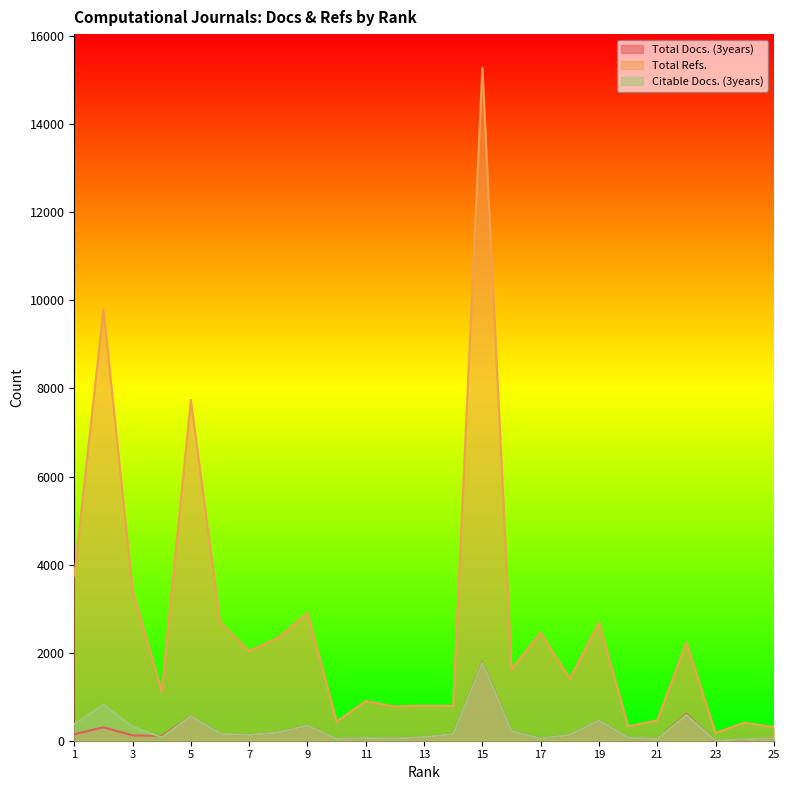

How many distinct data groups are displayed?

3